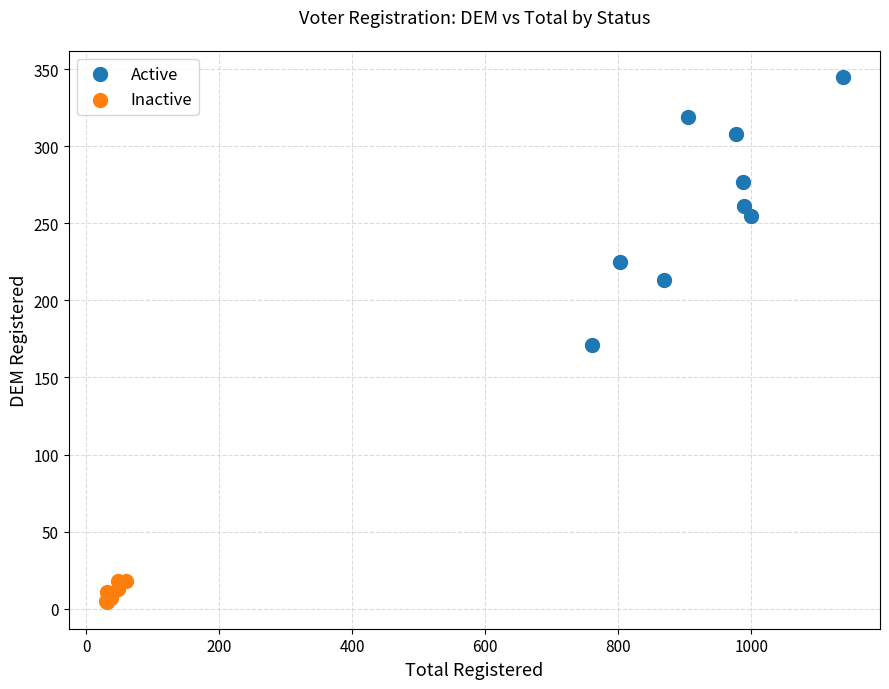

Which series has the widest spread of Y values?

Active